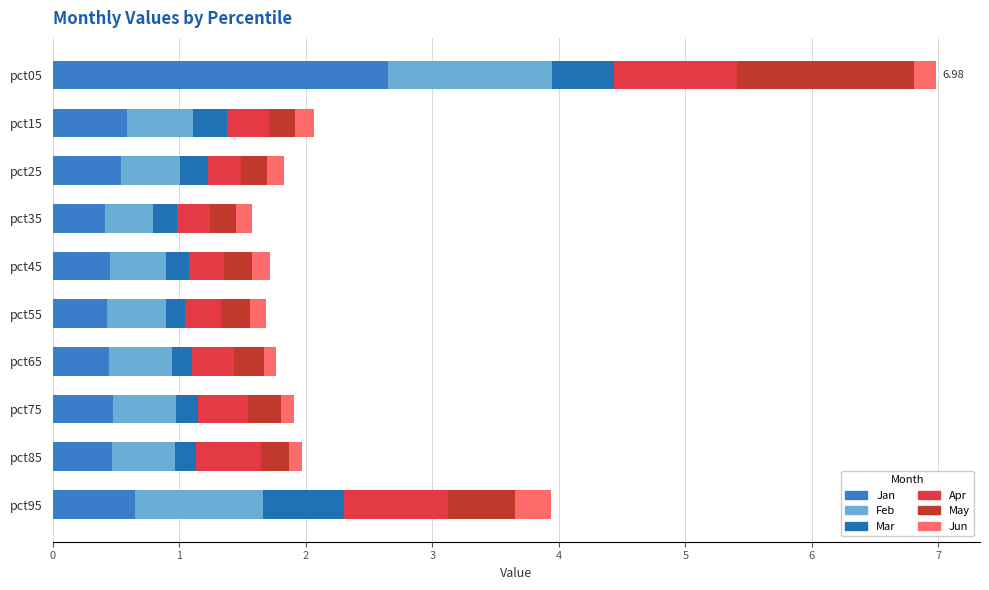

What are all the series names shown in the legend?

Jan, Feb, Mar, Apr, May, Jun